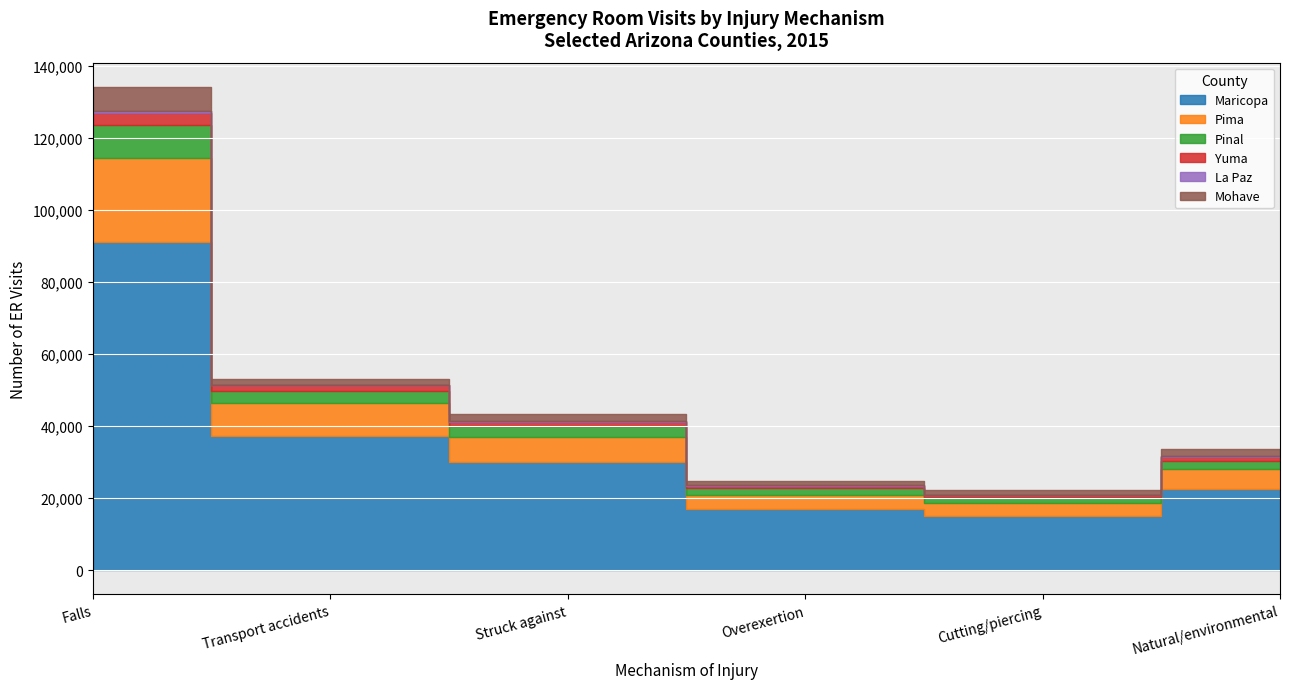

How many lines are shown in the chart?

6